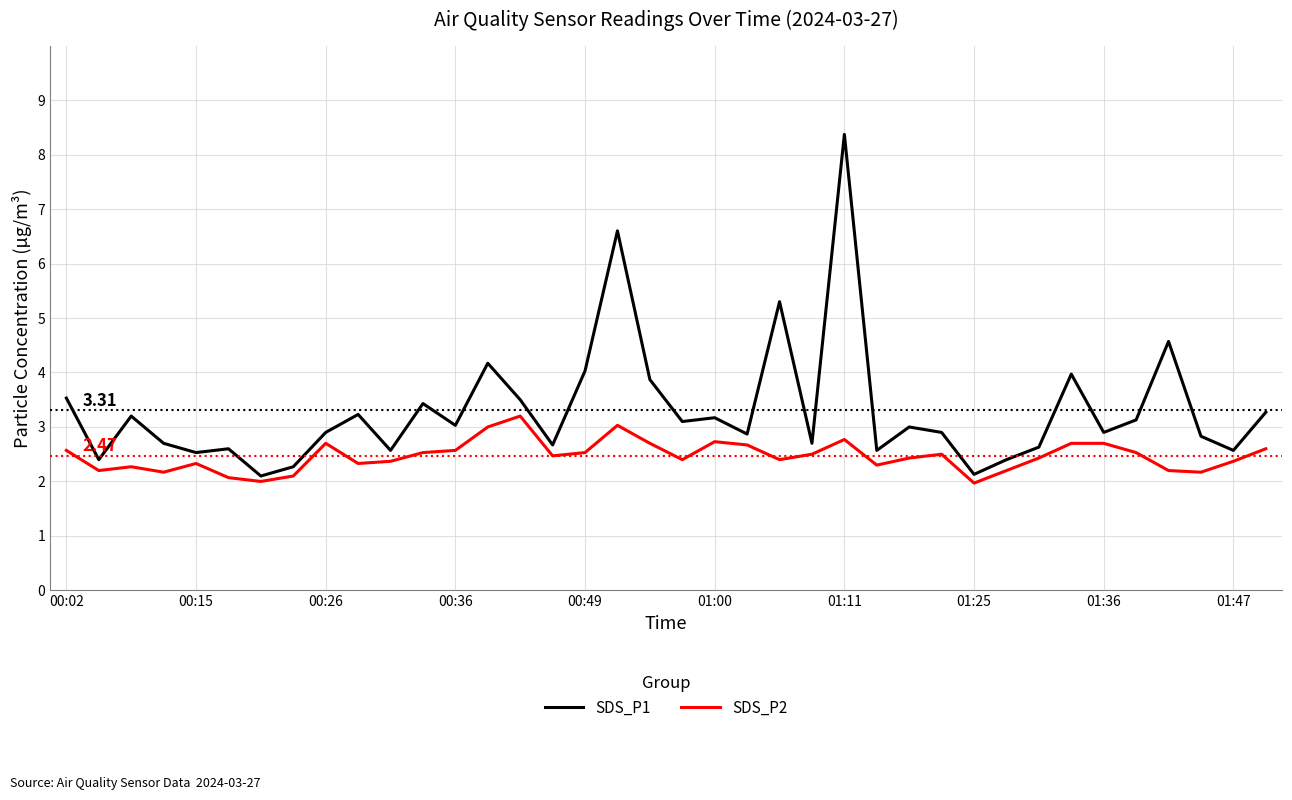

What is the difference between the maximum and minimum values in the SDS_P1 series?

6.3